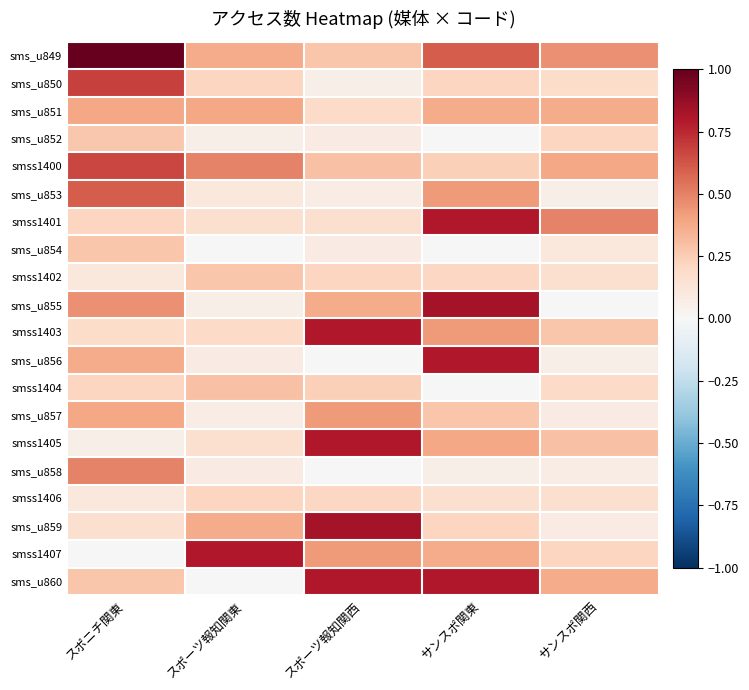

Reading right to left, what are all the values shown in this chart?

sms_u849: サンスポ関西=0.5	サンスポ関東=0.6	スポーツ報知関西=0.3	スポーツ報知関東=0.4	スポニチ関東=1.0
sms_u850: サンスポ関西=0.2	サンスポ関東=0.2	スポーツ報知関西=0.1	スポーツ報知関東=0.2	スポニチ関東=0.7
sms_u851: サンスポ関西=0.4	サンスポ関東=0.4	スポーツ報知関西=0.2	スポーツ報知関東=0.4	スポニチ関東=0.4
sms_u852: サンスポ関西=0.2	サンスポ関東=0.0	スポーツ報知関西=0.1	スポーツ報知関東=0.1	スポニチ関東=0.3
smss1400: サンスポ関西=0.4	サンスポ関東=0.2	スポーツ報知関西=0.3	スポーツ報知関東=0.5	スポニチ関東=0.7
sms_u853: サンスポ関西=0.1	サンスポ関東=0.4	スポーツ報知関西=0.1	スポーツ報知関東=0.1	スポニチ関東=0.6
smss1401: サンスポ関西=0.5	サンスポ関東=0.8	スポーツ報知関西=0.2	スポーツ報知関東=0.2	スポニチ関東=0.2
sms_u854: サンスポ関西=0.1	サンスポ関東=0.0	スポーツ報知関西=0.1	スポーツ報知関東=0.0	スポニチ関東=0.3
smss1402: サンスポ関西=0.2	サンスポ関東=0.2	スポーツ報知関西=0.2	スポーツ報知関東=0.3	スポニチ関東=0.1
sms_u855: サンスポ関西=0.0	サンスポ関東=0.8	スポーツ報知関西=0.4	スポーツ報知関東=0.1	スポニチ関東=0.5
smss1403: サンスポ関西=0.3	サンスポ関東=0.4	スポーツ報知関西=0.8	スポーツ報知関東=0.2	スポニチ関東=0.2
sms_u856: サンスポ関西=0.1	サンスポ関東=0.8	スポーツ報知関西=0.0	スポーツ報知関東=0.1	スポニチ関東=0.4
smss1404: サンスポ関西=0.2	サンスポ関東=0.0	スポーツ報知関西=0.2	スポーツ報知関東=0.3	スポニチ関東=0.2
sms_u857: サンスポ関西=0.1	サンスポ関東=0.3	スポーツ報知関西=0.4	スポーツ報知関東=0.1	スポニチ関東=0.4
smss1405: サンスポ関西=0.3	サンスポ関東=0.4	スポーツ報知関西=0.8	スポーツ報知関東=0.2	スポニチ関東=0.1
sms_u858: サンスポ関西=0.1	サンスポ関東=0.1	スポーツ報知関西=0.0	スポーツ報知関東=0.1	スポニチ関東=0.5
smss1406: サンスポ関西=0.2	サンスポ関東=0.2	スポーツ報知関西=0.2	スポーツ報知関東=0.2	スポニチ関東=0.1
sms_u859: サンスポ関西=0.1	サンスポ関東=0.2	スポーツ報知関西=0.8	スポーツ報知関東=0.4	スポニチ関東=0.2
smss1407: サンスポ関西=0.2	サンスポ関東=0.4	スポーツ報知関西=0.4	スポーツ報知関東=0.8	スポニチ関東=0.0
sms_u860: サンスポ関西=0.4	サンスポ関東=0.8	スポーツ報知関西=0.8	スポーツ報知関東=0.0	スポニチ関東=0.3